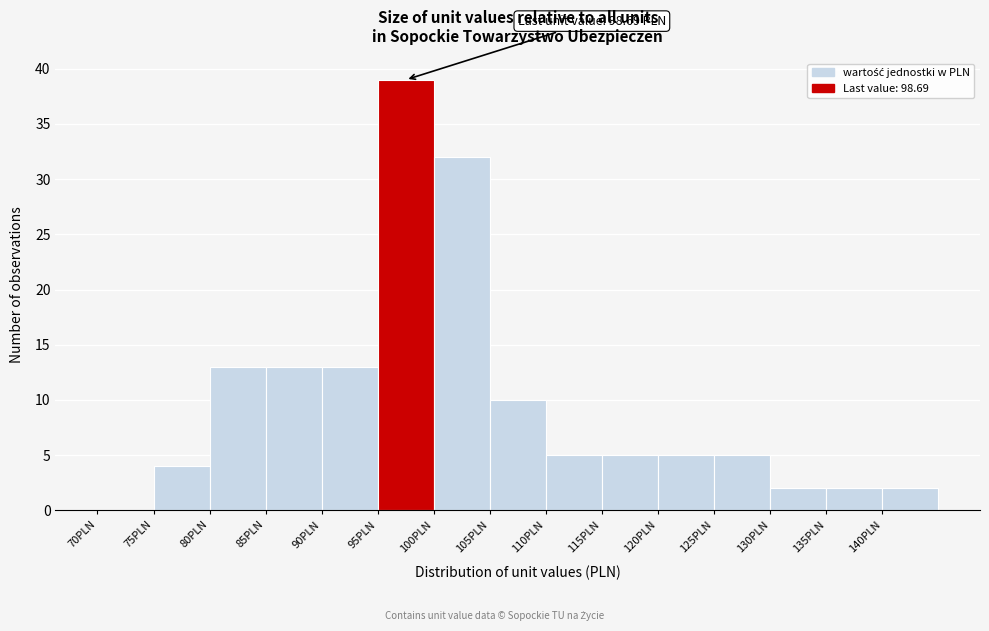

Which range on the x-axis has the tallest bar?

95 to 100